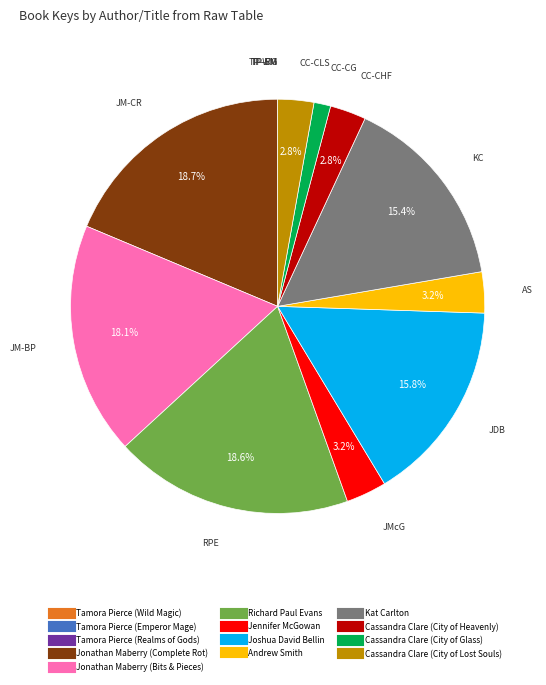

Do Jennifer McGowan and Kat Carlton together represent more than half of the pie?

No